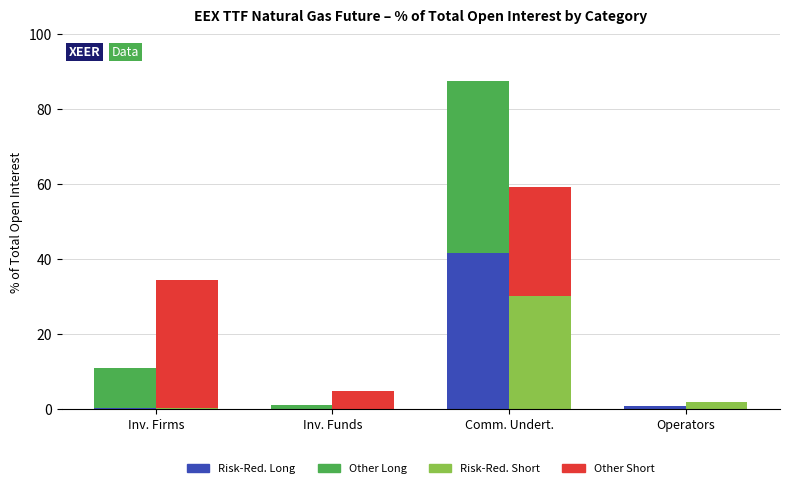

Reading right to left, extract all data points from this chart.

Risk-Red. Long: Operators=0.8	Comm. Undert.=41.6	Inv. Funds=0.0	Inv. Firms=0.2
Other Long: Operators=0.0	Comm. Undert.=45.8	Inv. Funds=0.9	Inv. Firms=10.6
Risk-Red. Short: Operators=1.8	Comm. Undert.=30.2	Inv. Funds=0.0	Inv. Firms=0.1
Other Short: Operators=0.0	Comm. Undert.=29.0	Inv. Funds=4.7	Inv. Firms=34.3